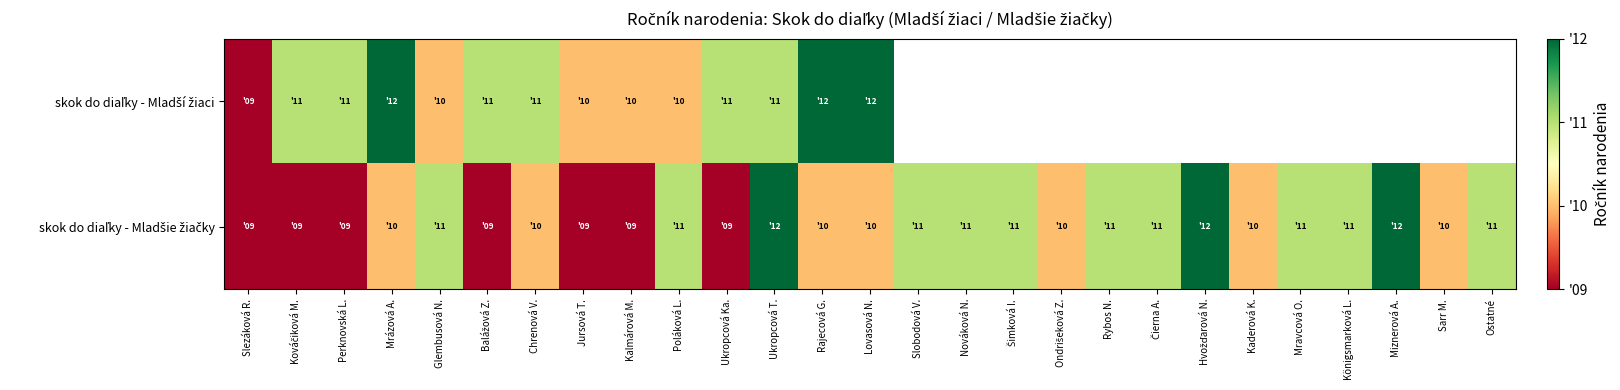

What is the lowest value of the skok do diaľky - Mladší žiaci series?

9.0